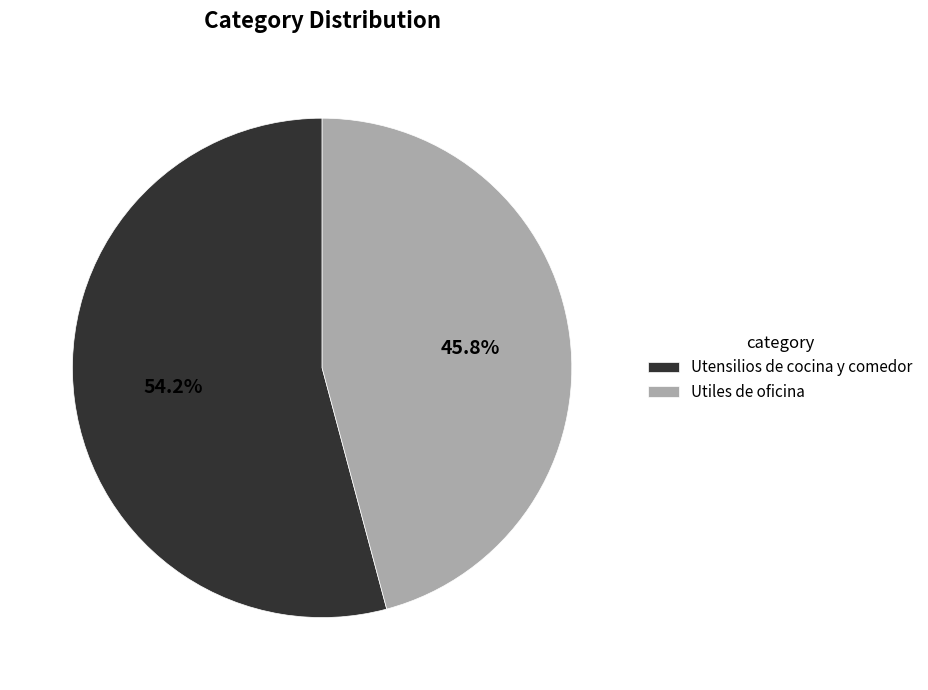

Is it true that Utensilios de cocina y comedor is 48% of the pie?

False